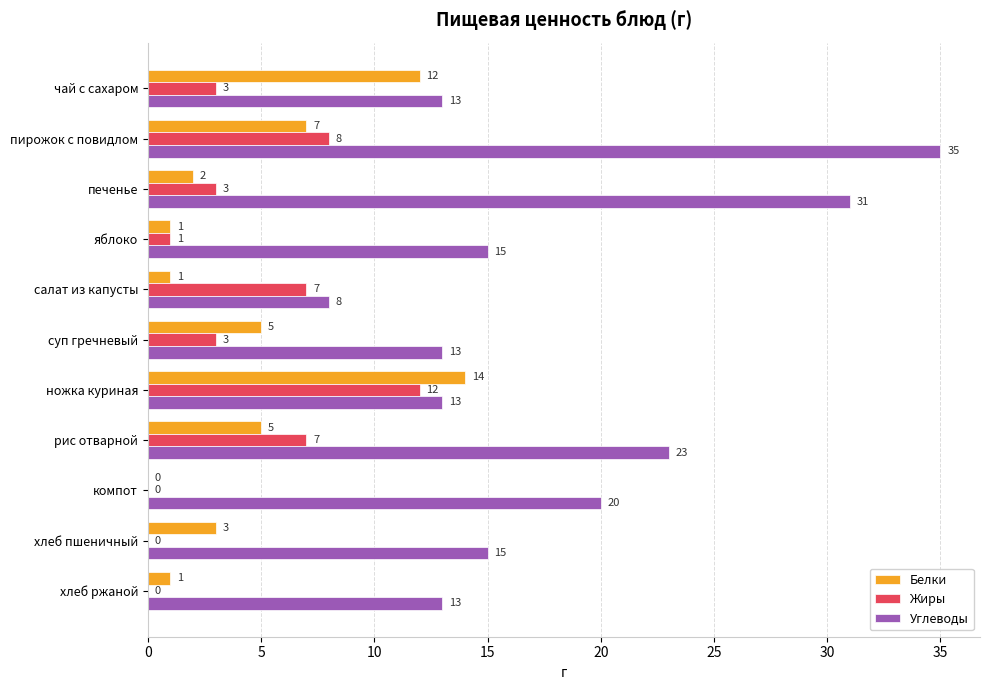

What is the sum of all Углеводы values?

199